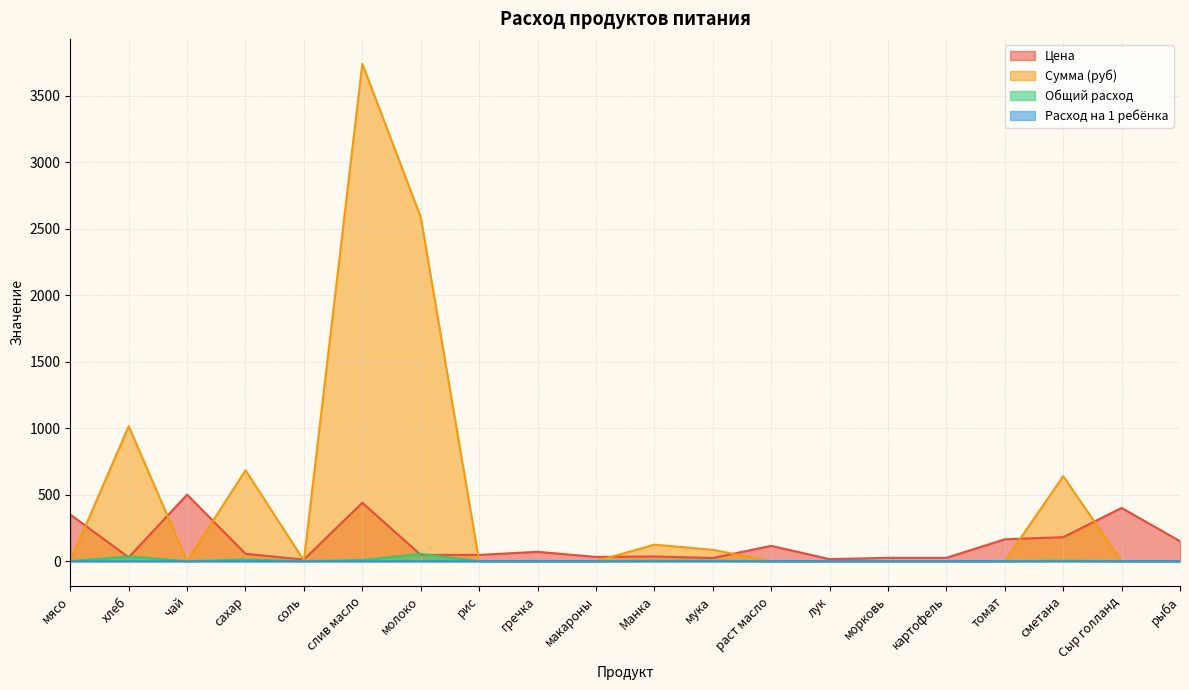

List the labels in order of Общий расход value, smallest first.

мясо, чай, рис, гречка, макароны, раст масло, лук, морковь, картофель, томат, Сыр голланд, рыба, соль, Манка, мука, сметана, слив масло, сахар, хлеб, молоко